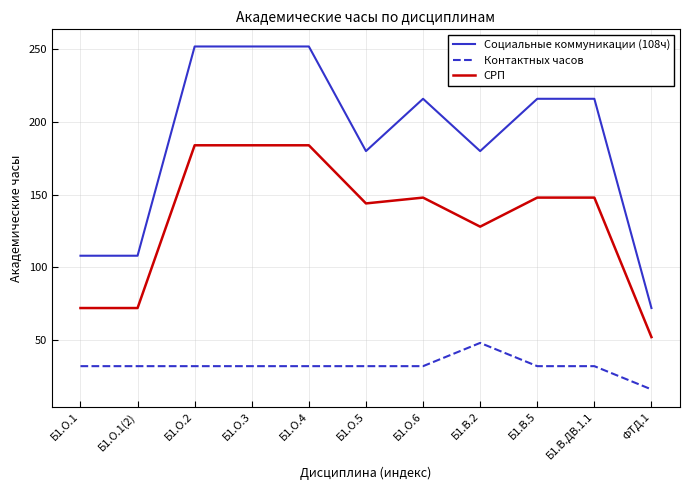

What is the difference between the highest and lowest values at Б1.О.1(2)?

76